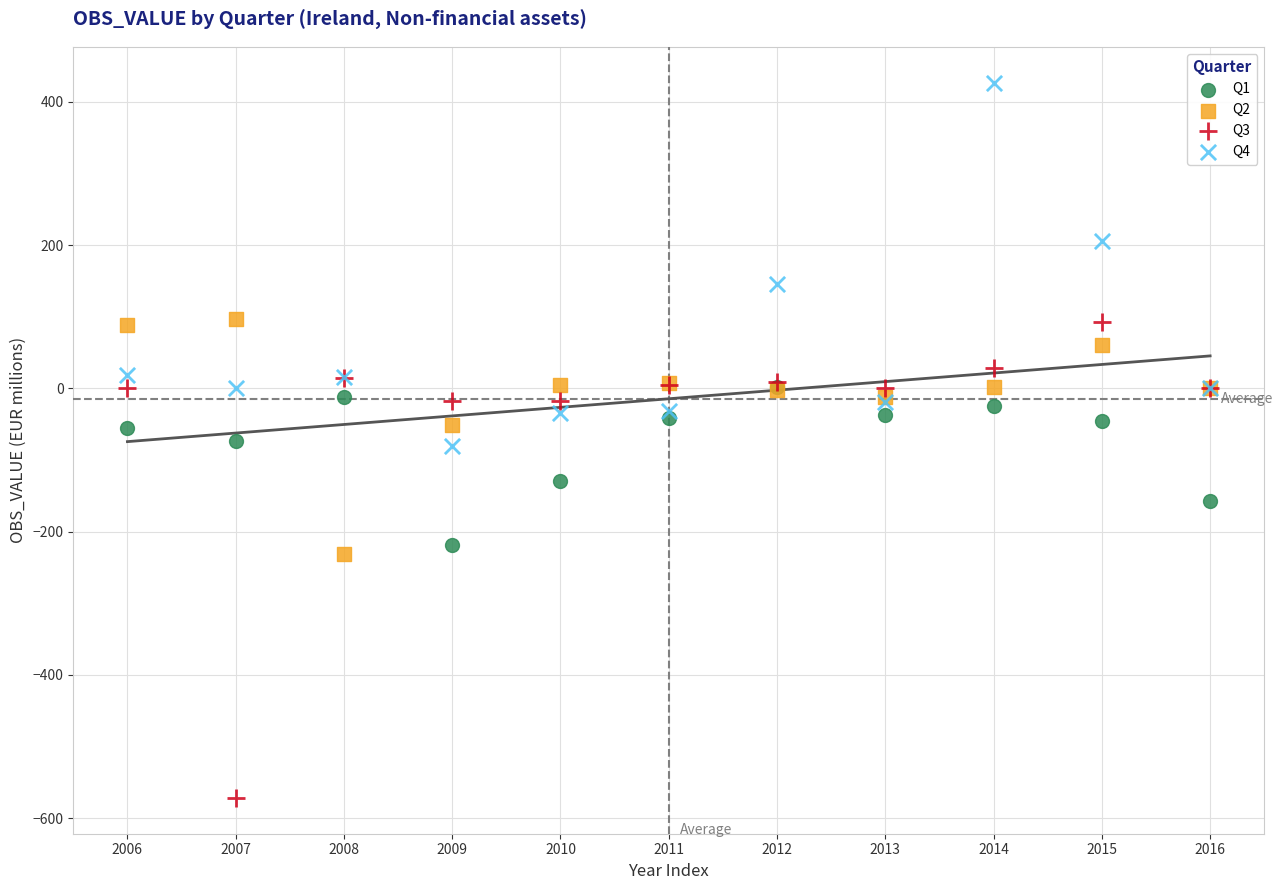

Which series contains the highest Y value?

Q4